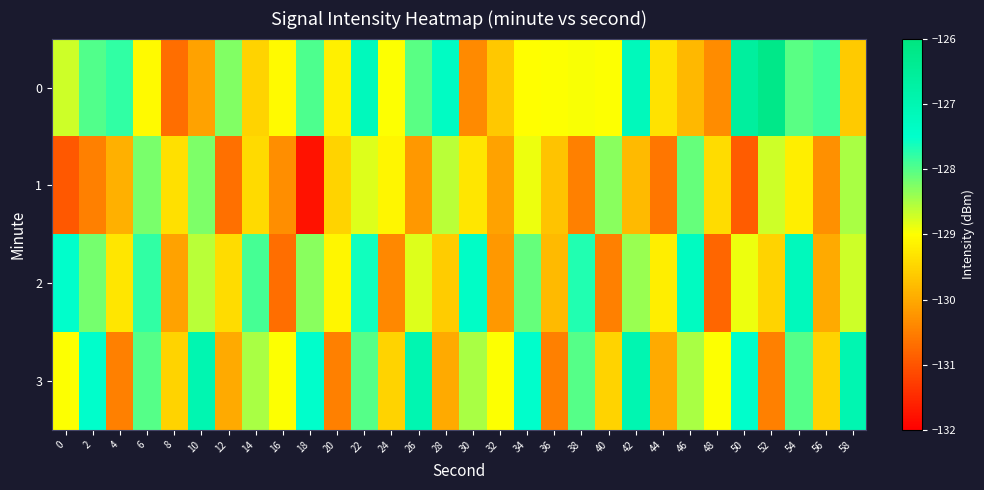

What is the difference between the highest and lowest values at 32?

1.2